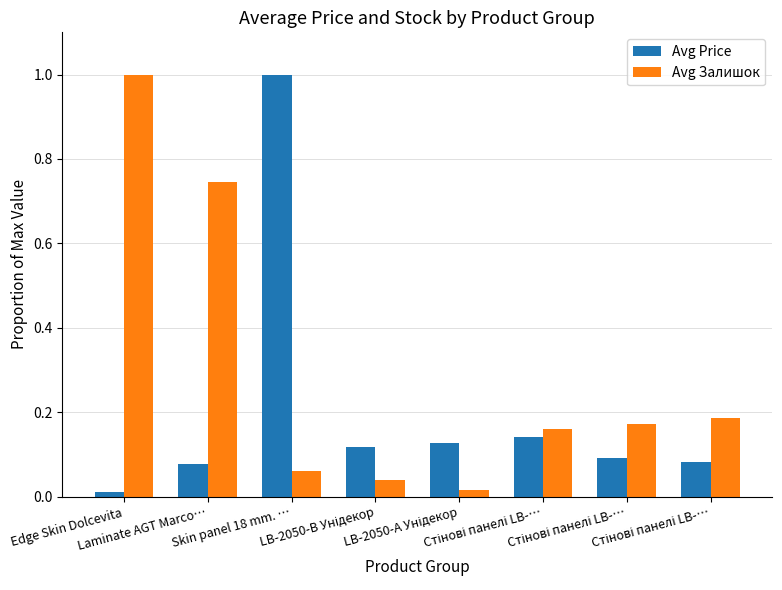

Rank the series at Laminate AGT Marco… from highest to lowest value.

Avg Залишок, Avg Price